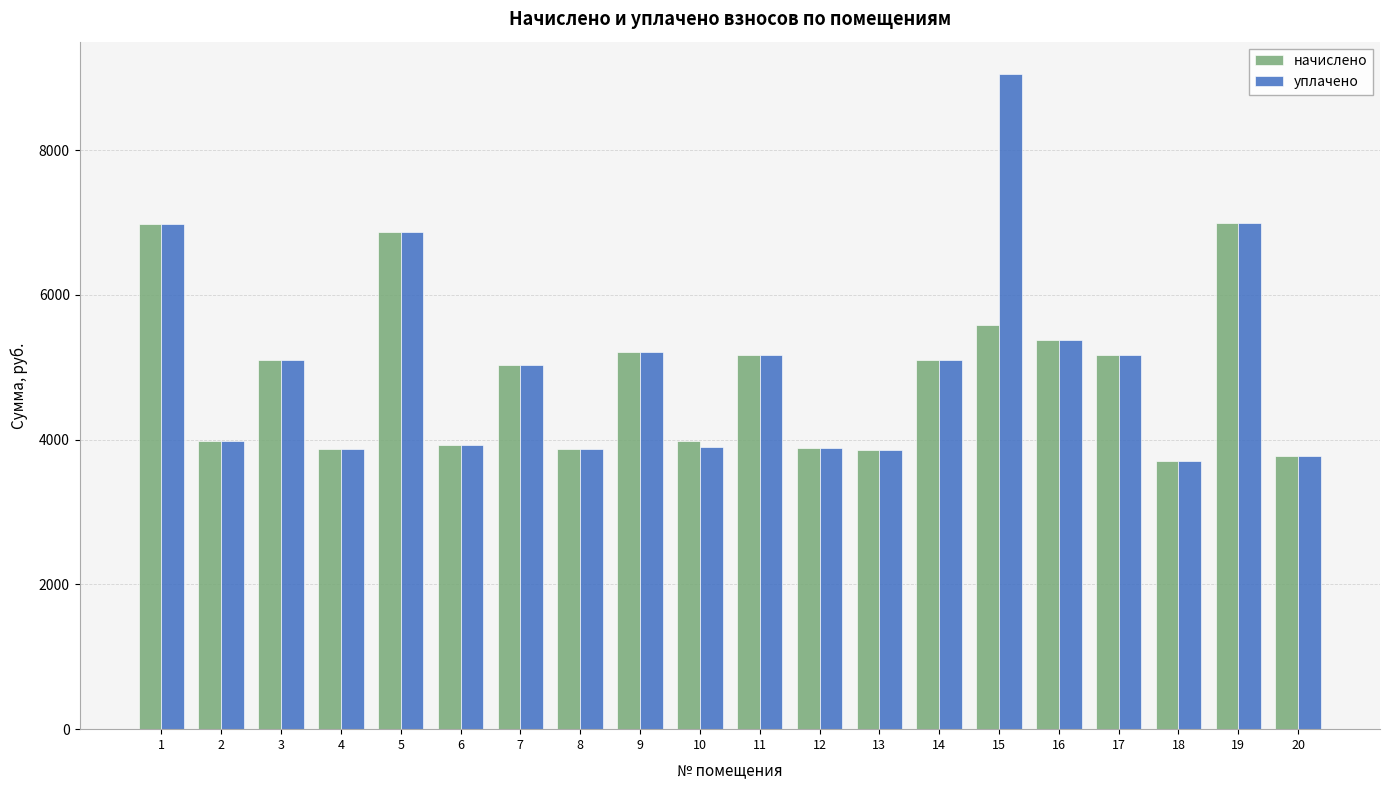

Does the chart contain stacked bars?

No